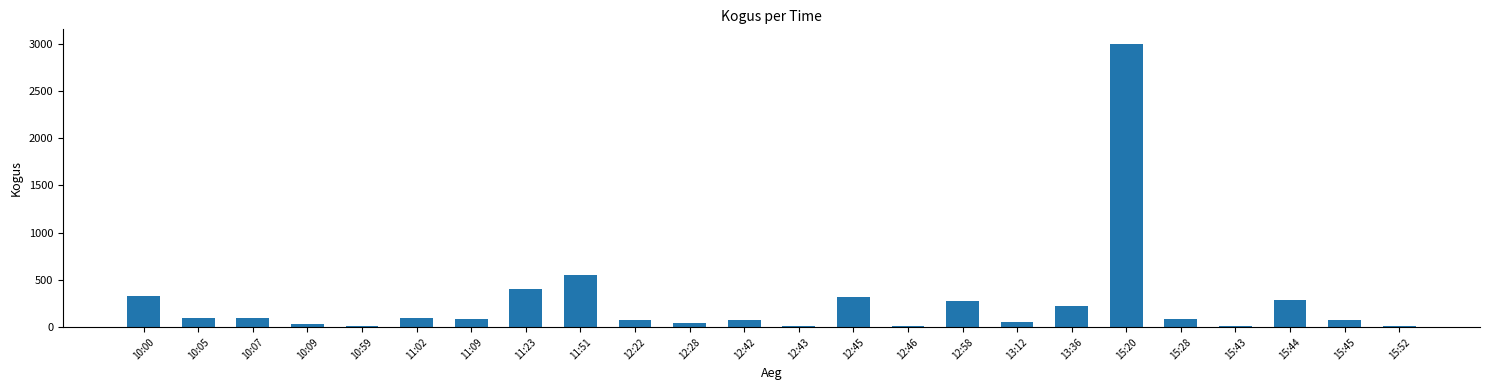

Are the bars horizontal?

No